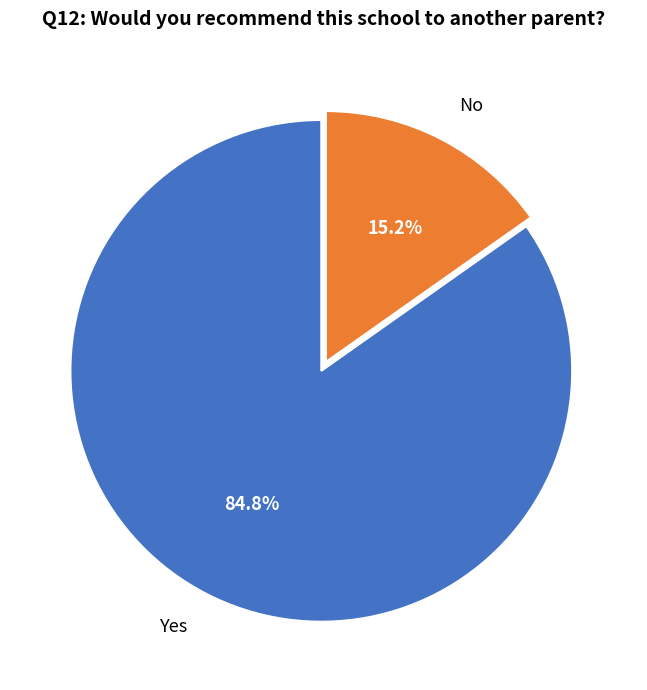

Rank the categories by value from highest to lowest.

Yes, No